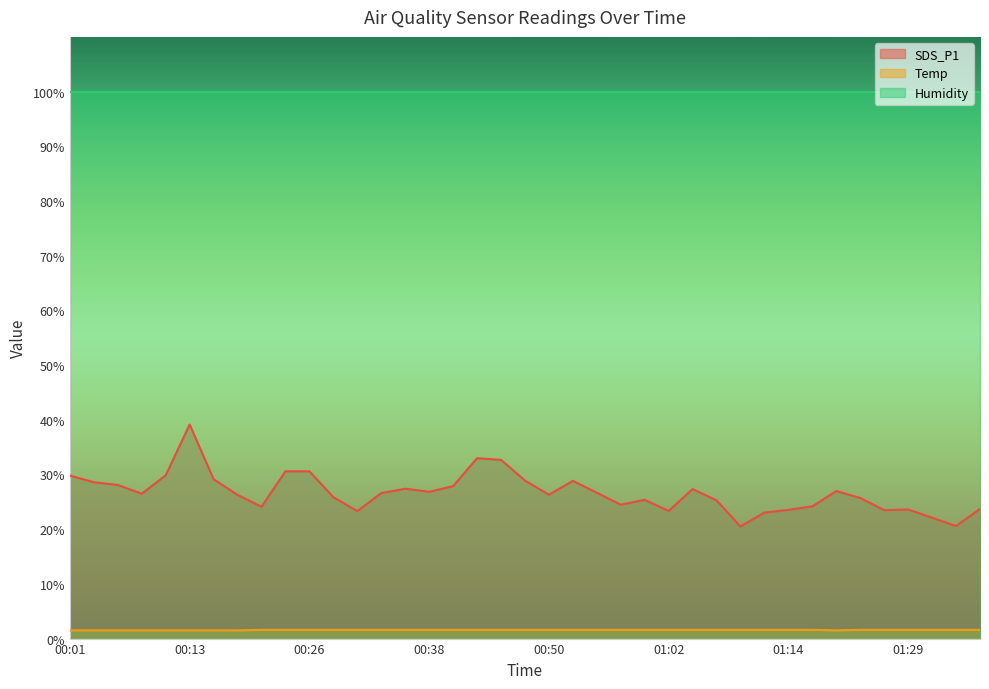

Which category has the highest value across all series?

00:13